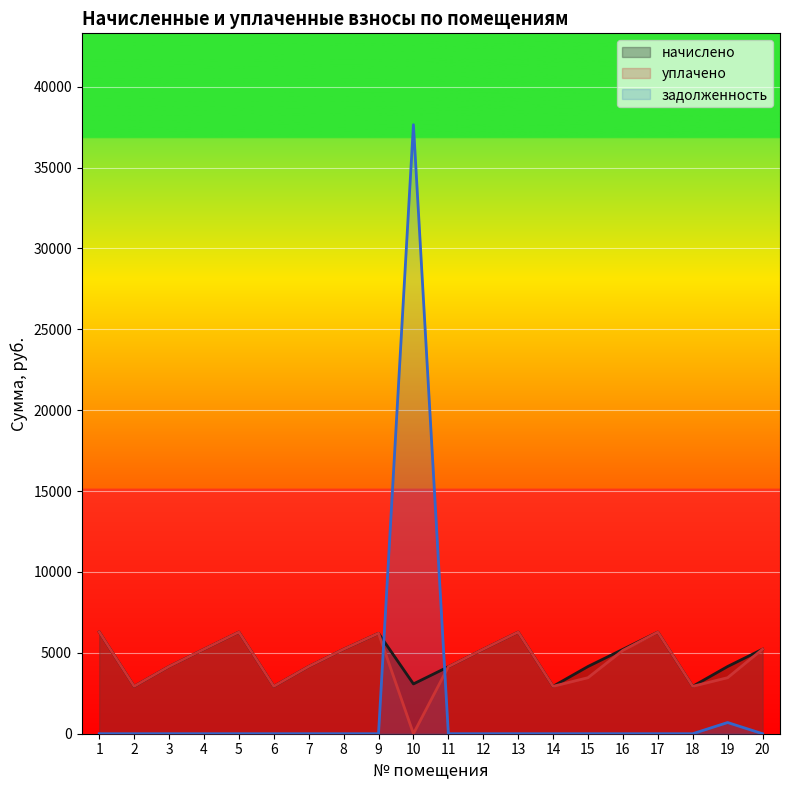

How many lines are shown in the chart?

3